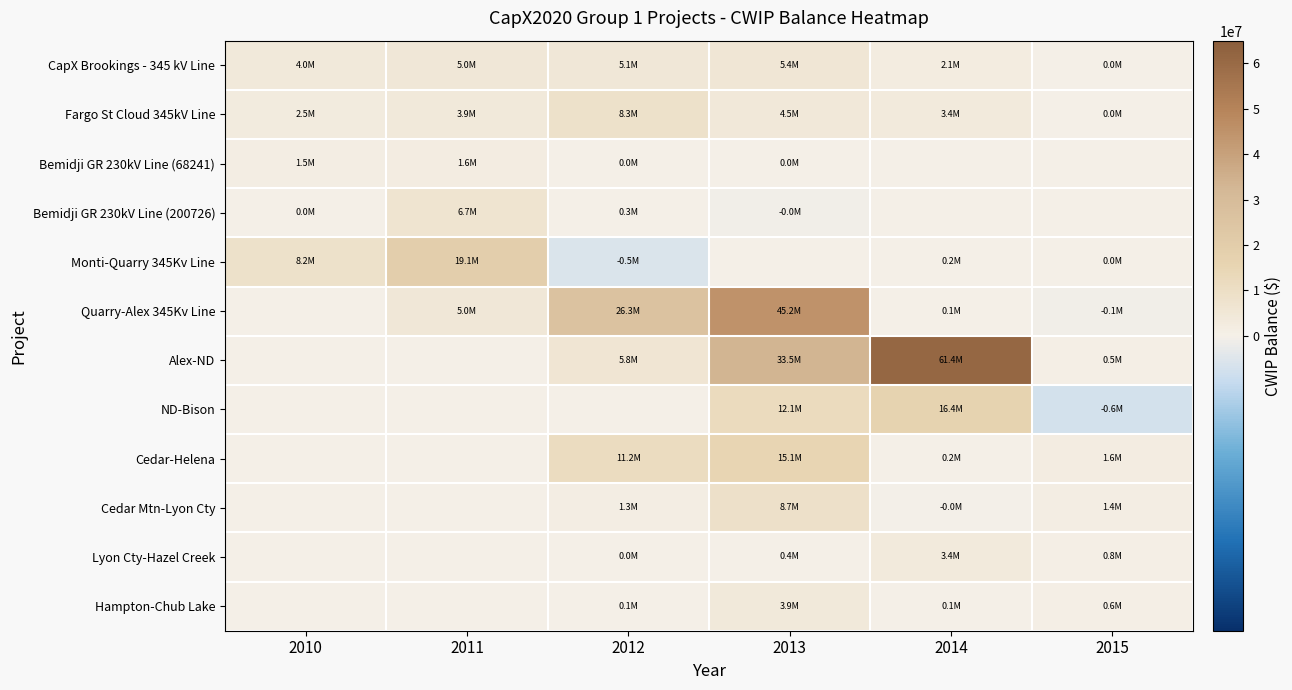

Reading left to right, transcribe all the data shown in this chart.

CapX Brookings - 345 kV Line: 2010=4009745.0	2011=5037084.4	2012=5077844.0	2013=5407421.0	2014=2127324.7	2015=12488.1
Fargo St Cloud 345kV Line: 2010=2546939.2	2011=3873775.1	2012=8272606.0	2013=4469146.3	2014=3372929.5	2015=4406.4
Bemidji GR 230kV Line (68241): 2010=1494901.8	2011=1604701.4	2012=2479.7	2013=11476.2	2014=0.0	2015=0.0
Bemidji GR 230kV Line (200726): 2010=24026.8	2011=6745088.3	2012=268169.0	2013=-48238.2	2014=0.0	2015=0.0
Monti-Quarry 345Kv Line: 2010=8221001.2	2011=19135616.9	2012=-455564.0	2013=0.0	2014=159391.0	2015=11451.0
Quarry-Alex 345Kv Line: 2010=0.0	2011=4995355.8	2012=26318447.9	2013=45175886.6	2014=90170.0	2015=-50916.0
Alex-ND: 2010=0.0	2011=0.0	2012=5787584.7	2013=33457227.5	2014=61413182.3	2015=530958.0
ND-Bison: 2010=0.0	2011=0.0	2012=0.0	2013=12058652.5	2014=16358695.8	2015=-558243.0
Cedar-Helena: 2010=0.0	2011=0.0	2012=11233984.7	2013=15084798.9	2014=247942.4	2015=1616326.0
Cedar Mtn-Lyon Cty: 2010=0.0	2011=0.0	2012=1322964.2	2013=8661235.7	2014=-5460.1	2015=1416346.8
Lyon Cty-Hazel Creek: 2010=0.0	2011=0.0	2012=16832.7	2013=367246.0	2014=3393975.7	2015=774622.4
Hampton-Chub Lake: 2010=0.0	2011=0.0	2012=56085.2	2013=3864146.3	2014=120967.4	2015=613822.2